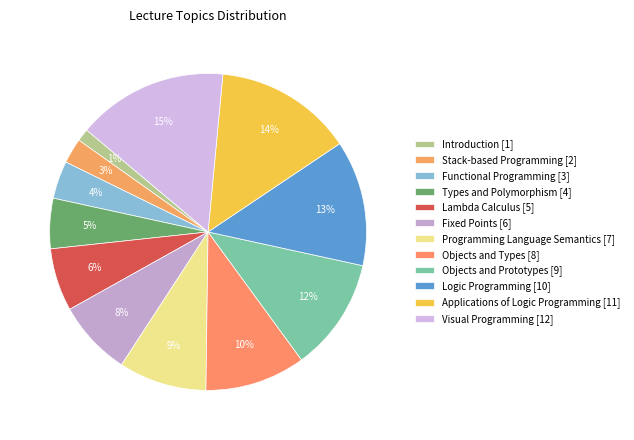

Is the sum of Logic Programming and Objects and Prototypes greater than half?

No